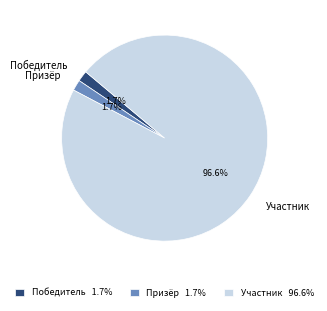

Is there a majority slice in this chart?

Yes